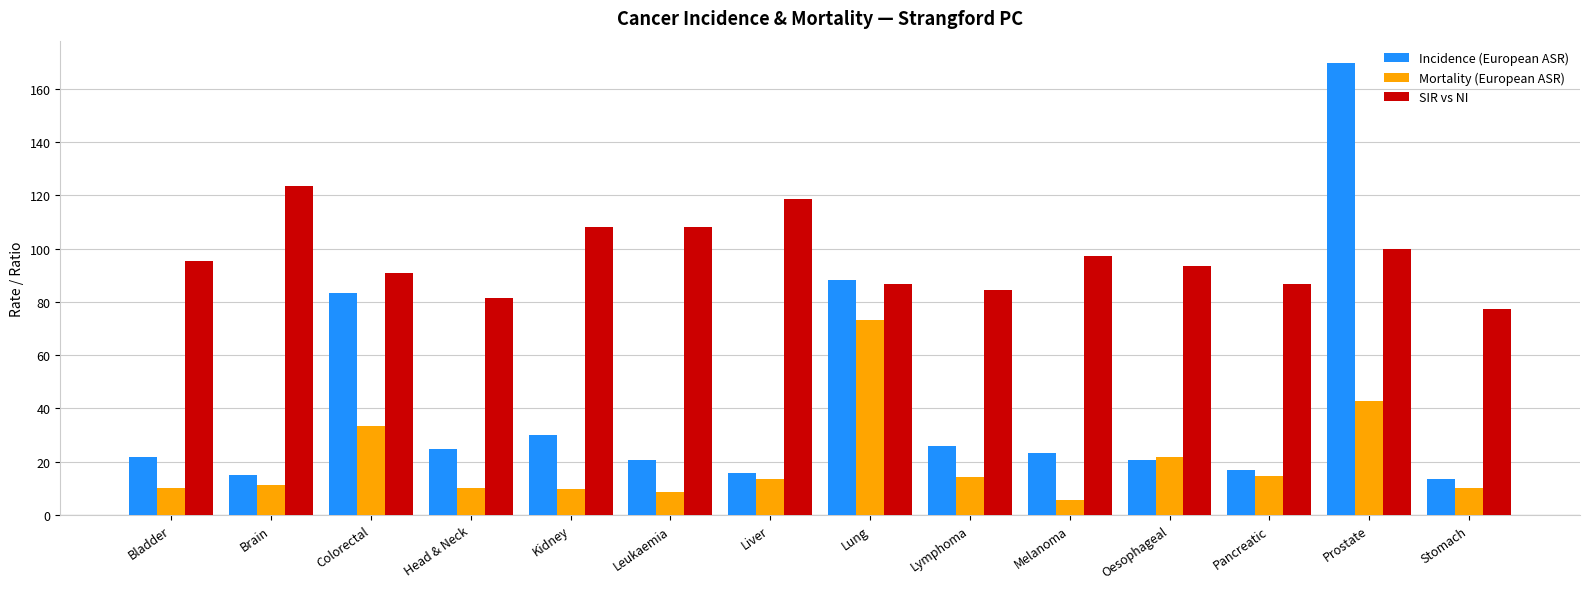

True or false: Mortality (European ASR) has a value of 17.7 at Brain.

False